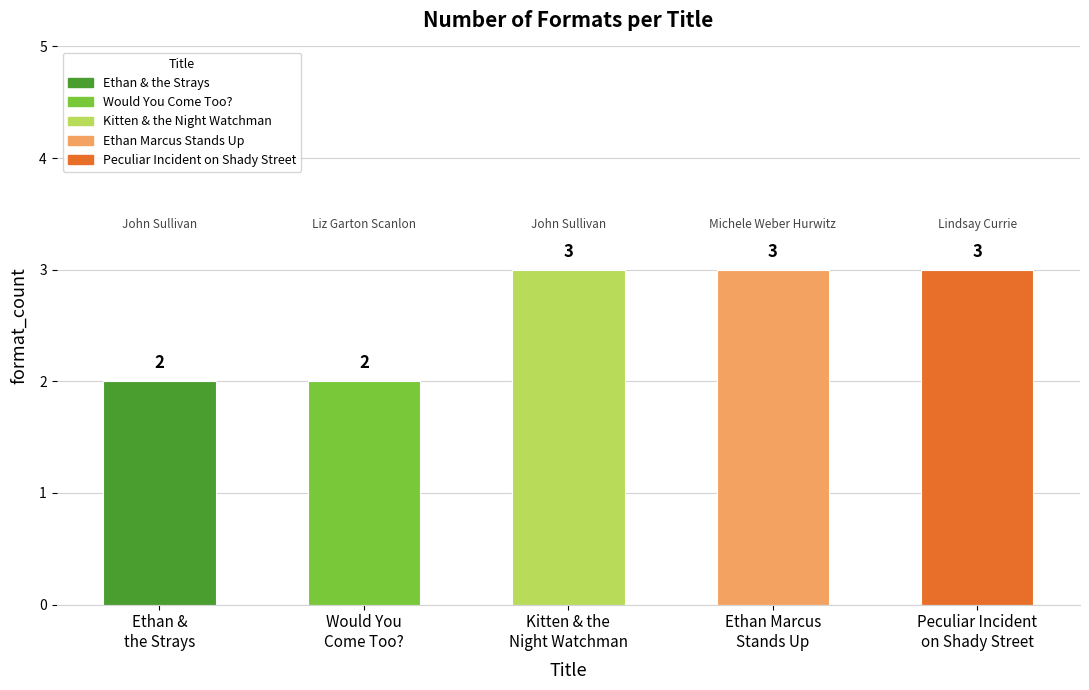

Count the values in the range 2 to 3.

5